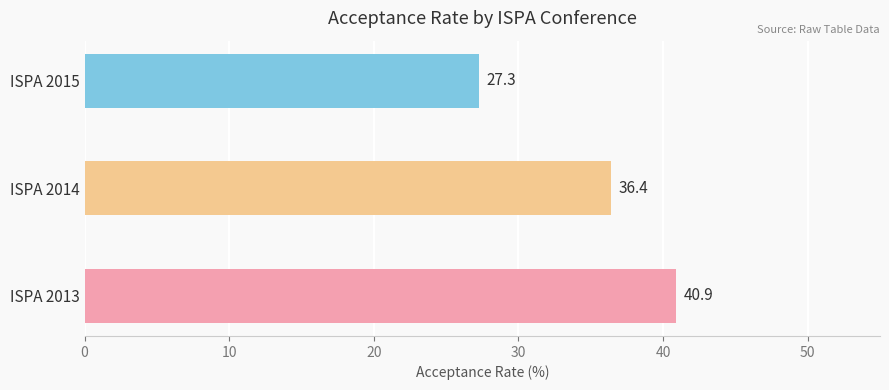

Where is the data nearest to the value 34?

ISPA 2014 (44 papers)